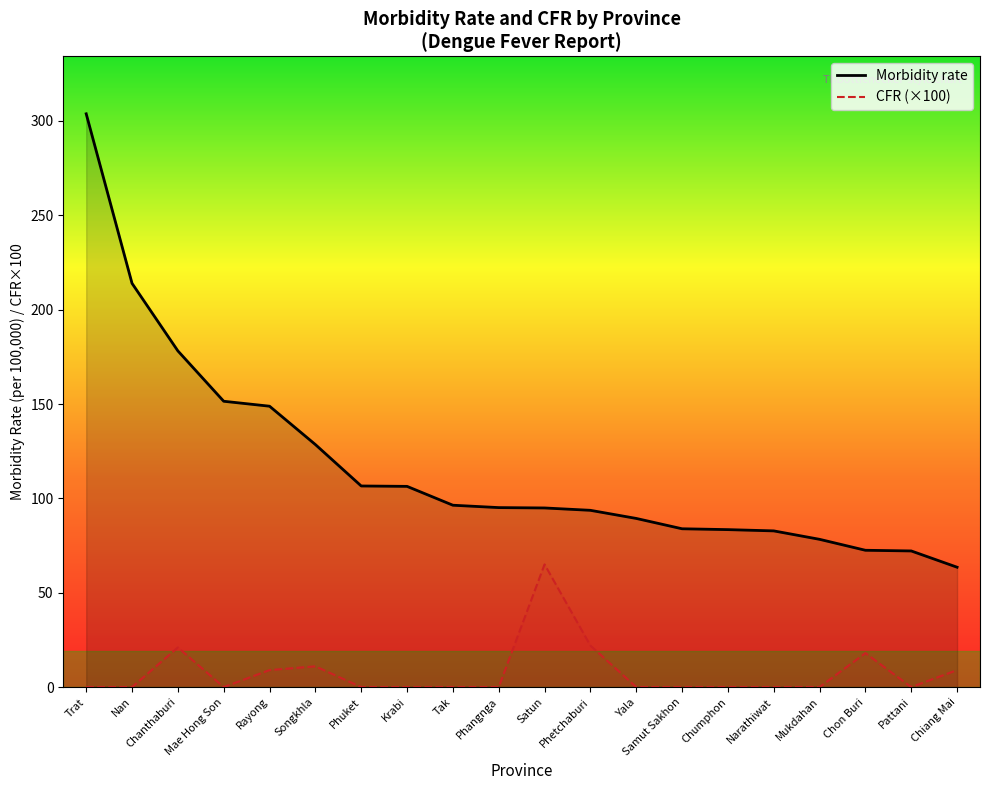

What is the total value across all series at Mae Hong Son?

151.5